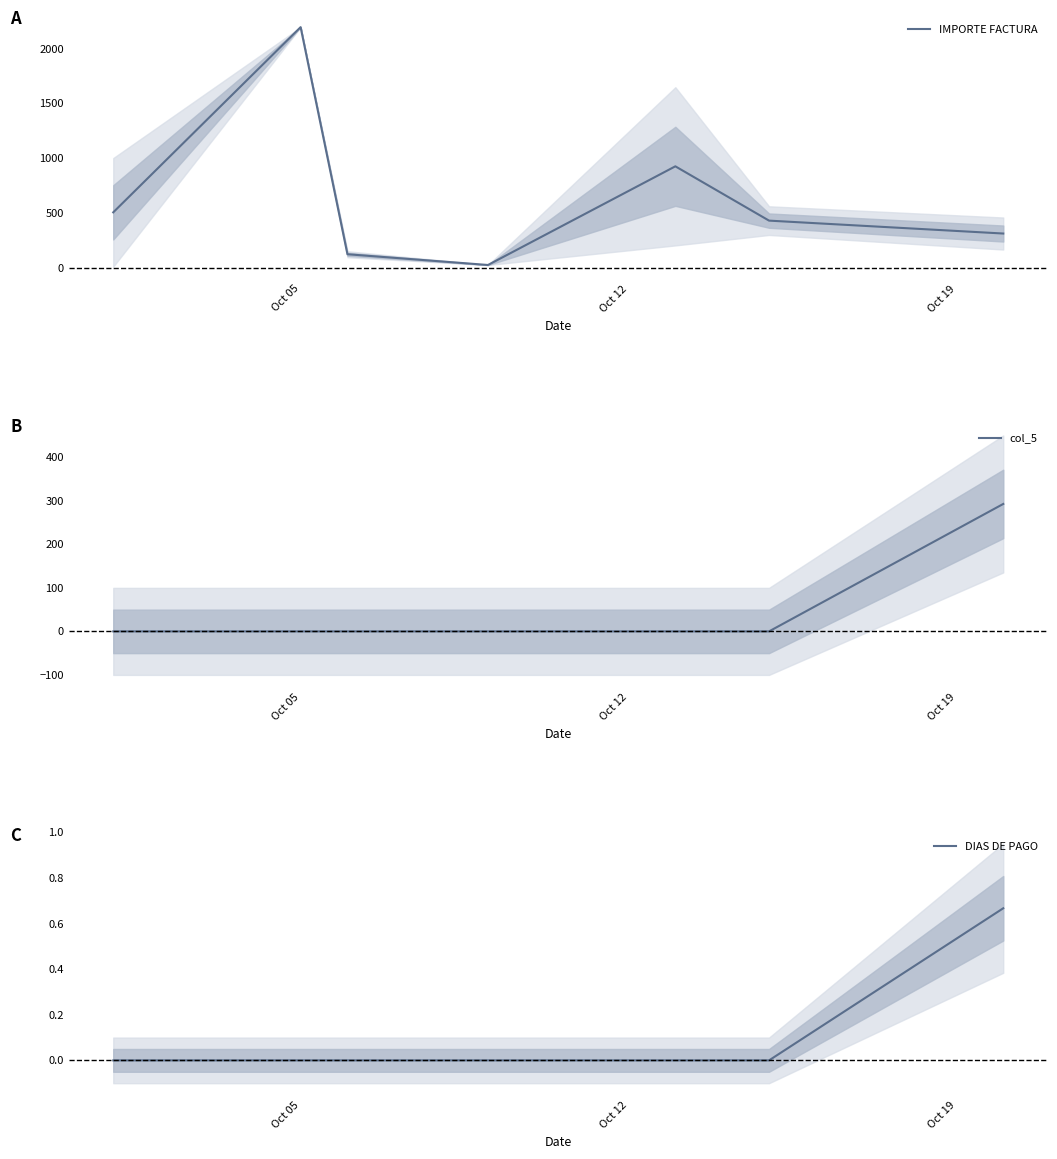

Is it true that col_5 equals -108.0 at Oct 05?

False